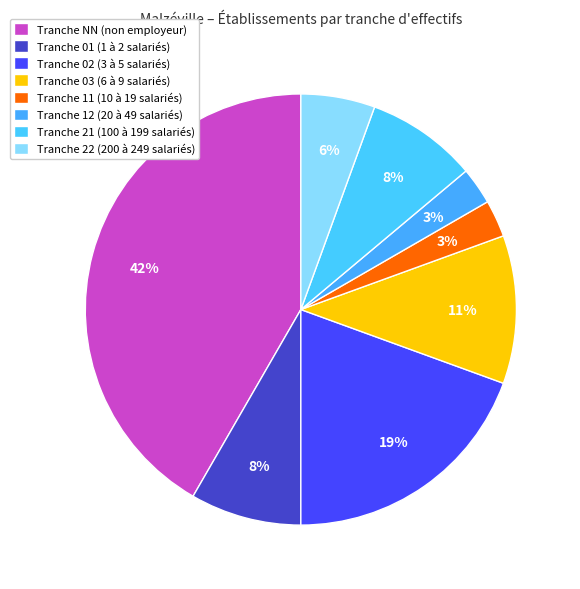

How many slices are in this pie chart?

8